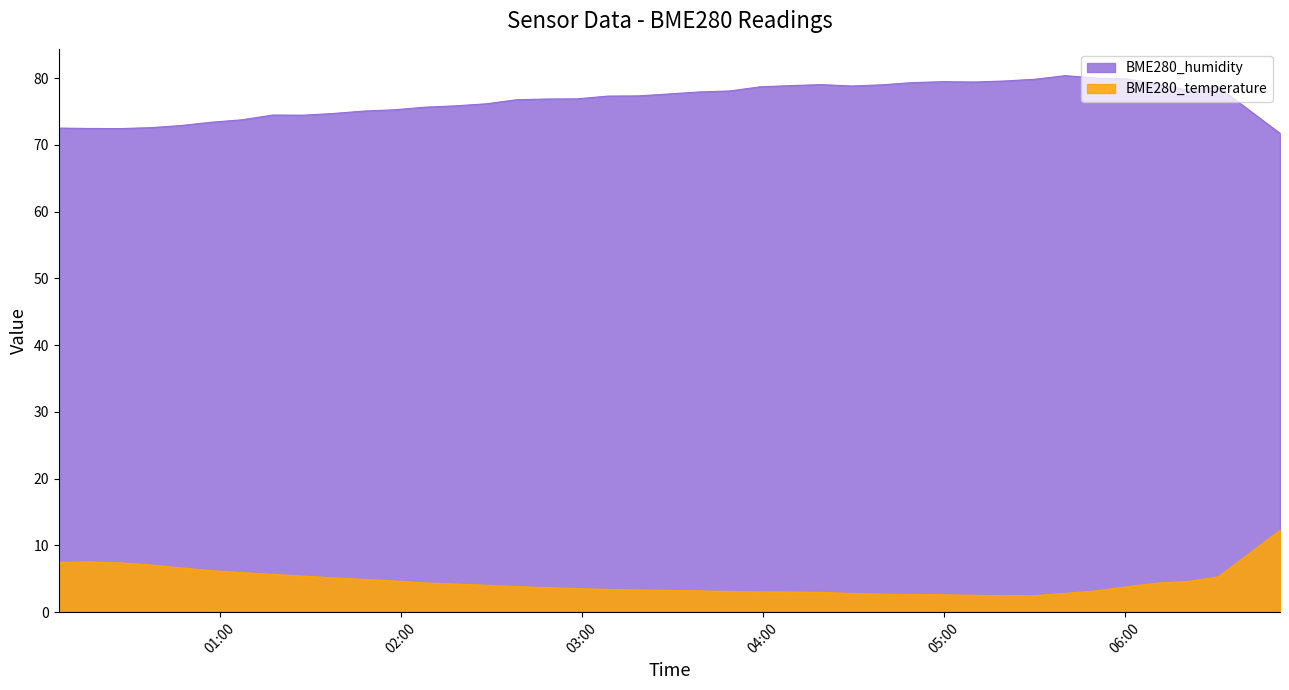

In BME280_temperature, how many points are lower than both neighbors (excluding endpoints)?

1